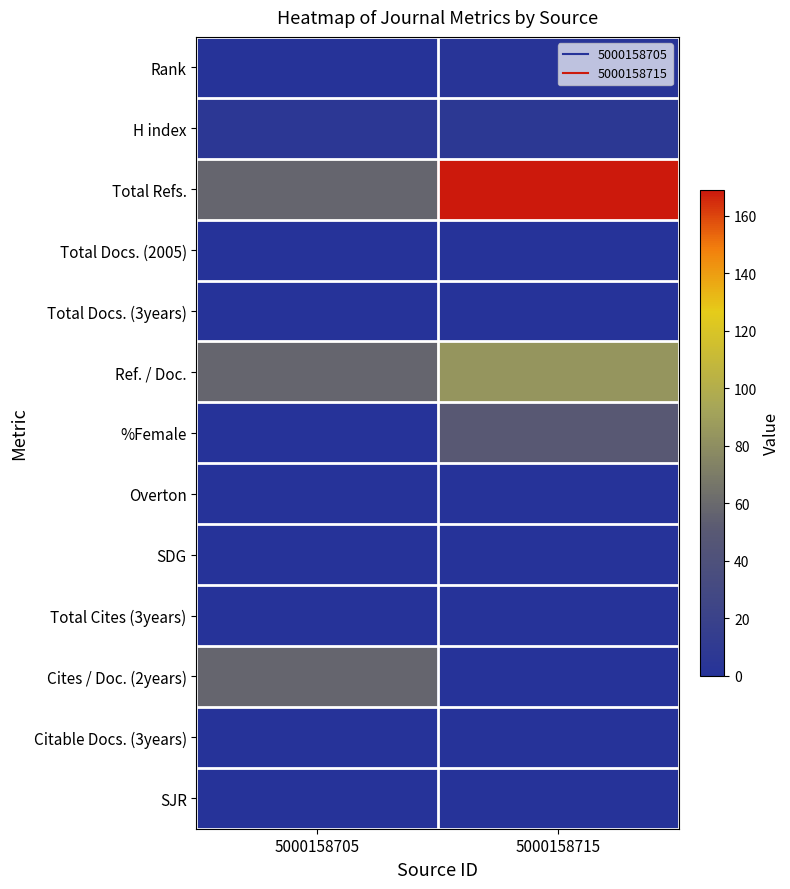

At which category is the sum across all series the highest?

5000158715